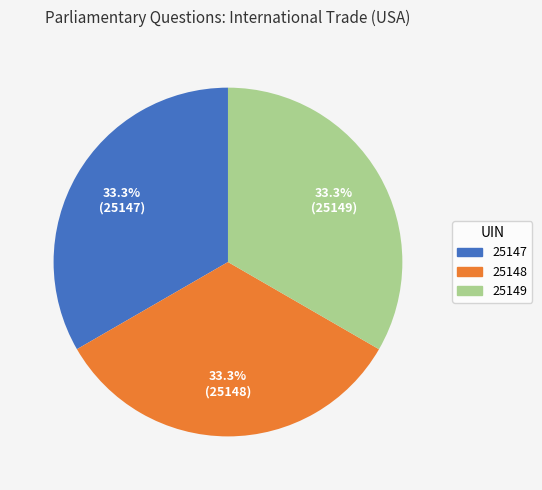

Is it true that 25147 is 33% of the pie?

True